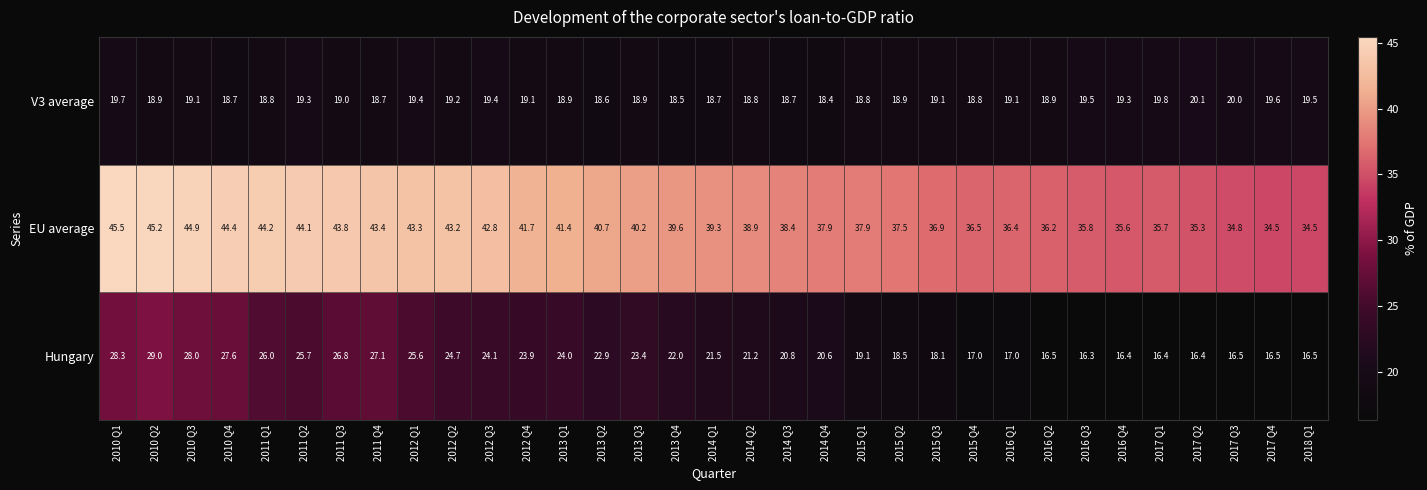

Is it true that V3 average equals 9.9 at 2012 Q2?

False